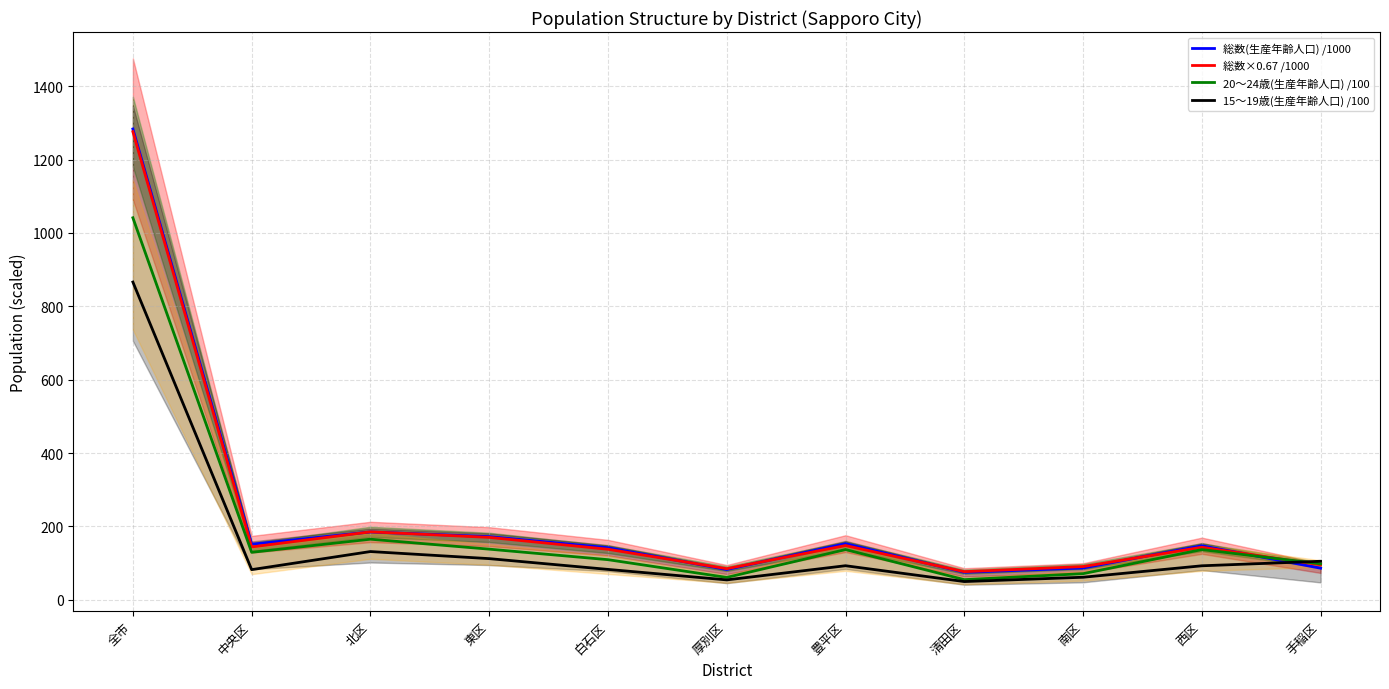

What is the label of the 1st point from the right?

手稲区